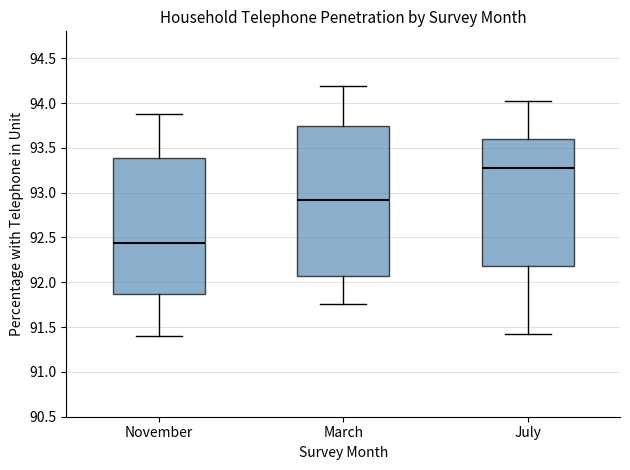

Where does the median line of the box for November sit on the y-axis? The values are not printed on the chart, so give them approximately, as read against the axis.

92.45